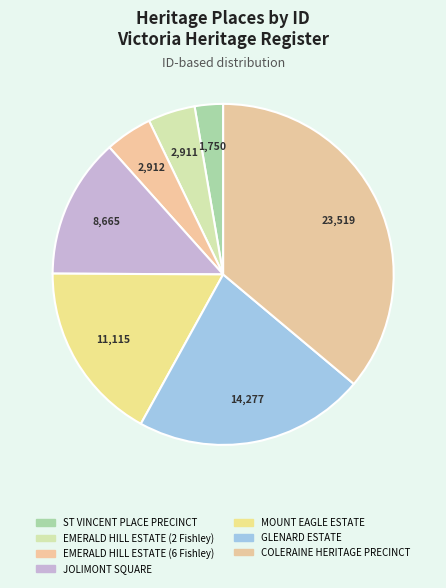

Between ST VINCENT PLACE PRECINCT and EMERALD HILL ESTATE (6 Fishley), which is larger?

EMERALD HILL ESTATE (6 Fishley)